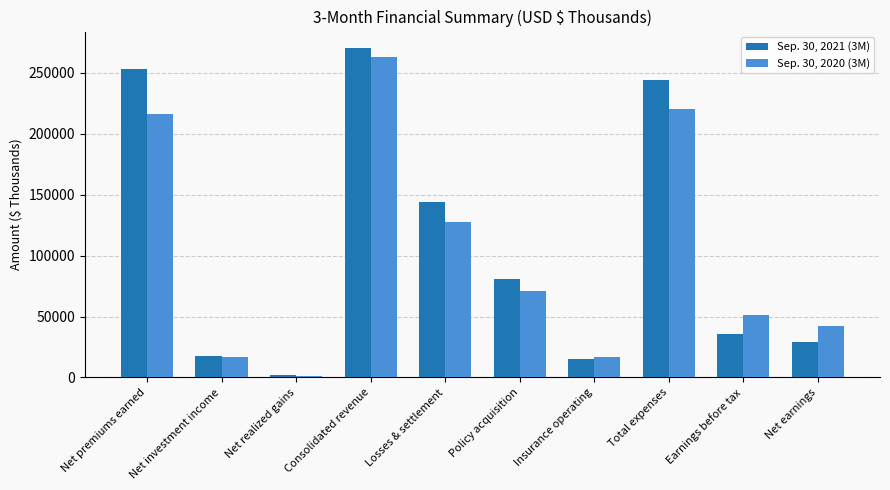

Between Net premiums earned and Losses & settlement, which series saw the biggest shift?

Sep. 30, 2021 (3M)